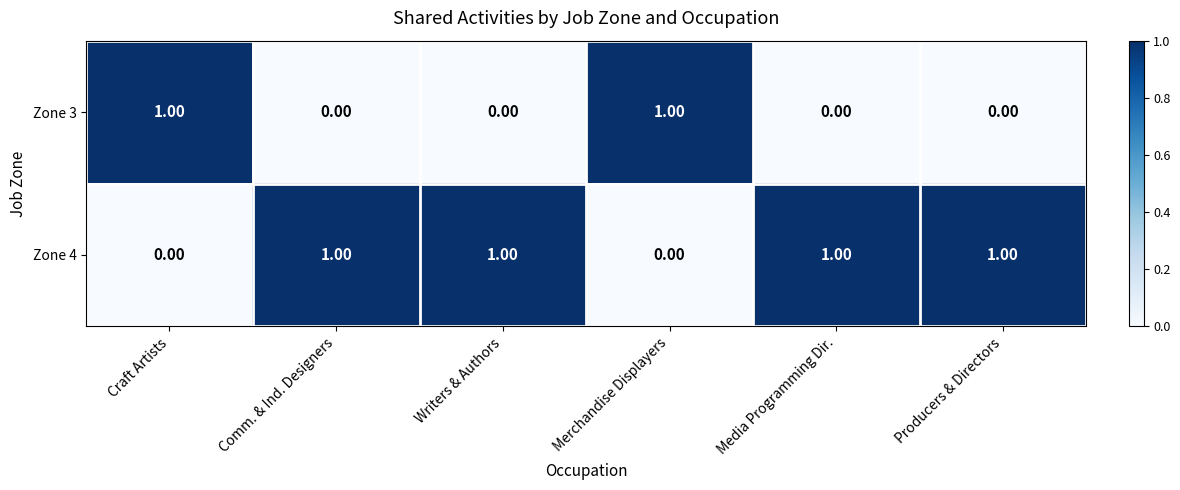

What is the sum of all Zone 4 values?

4